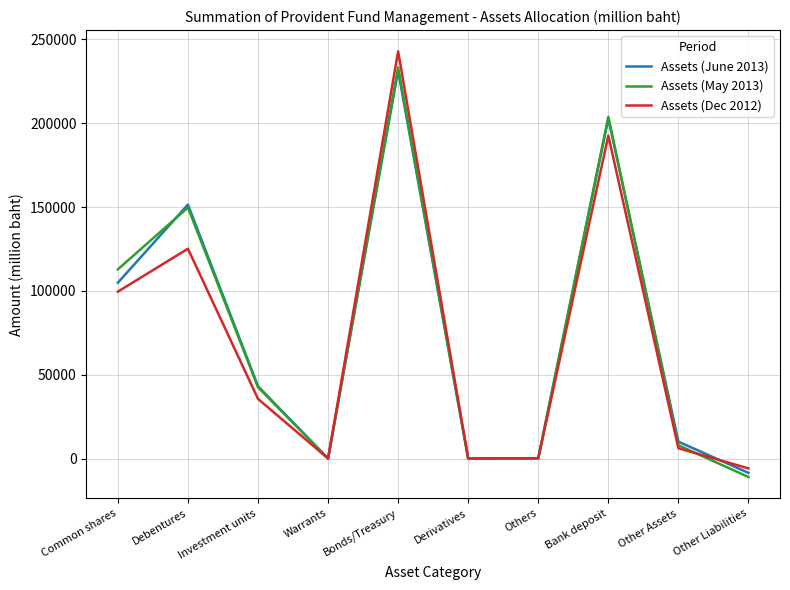

Is the value of Assets (May 2013) at Bonds/Treasury greater than the value of Assets (Dec 2012) at Warrants?

Yes